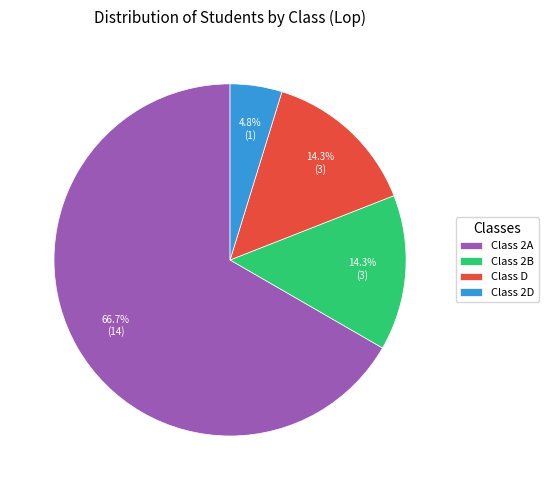

What is the ratio of the value at Class 2D to the value at Class 2B?

0.3